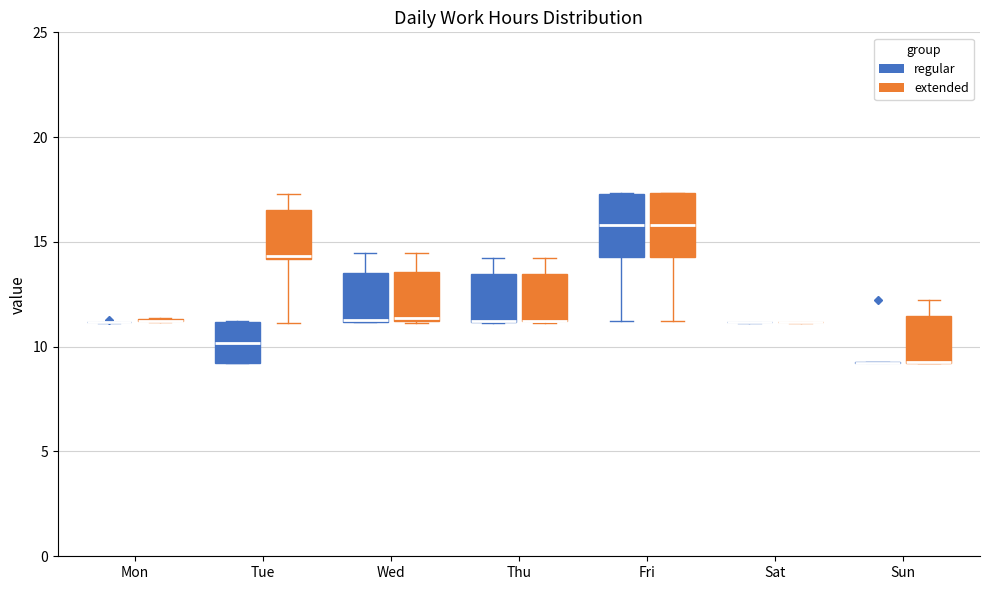

Where does the upper whisker of the box for Thu (regular) end on the y-axis? The values are not printed on the chart, so give them approximately, as read against the axis.

14.0